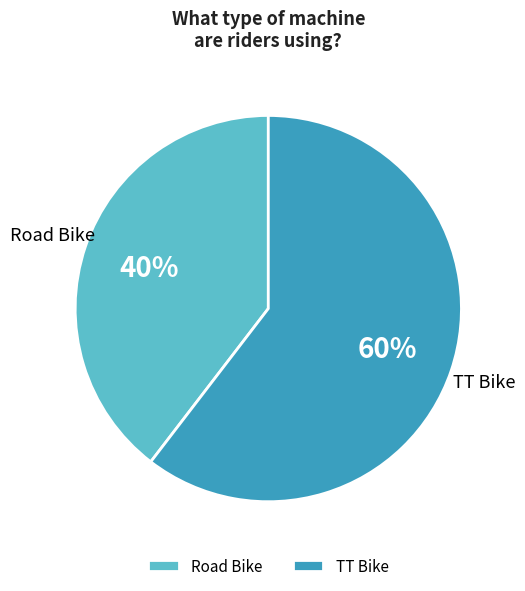

Is there any slice that represents more than half of the pie?

Yes